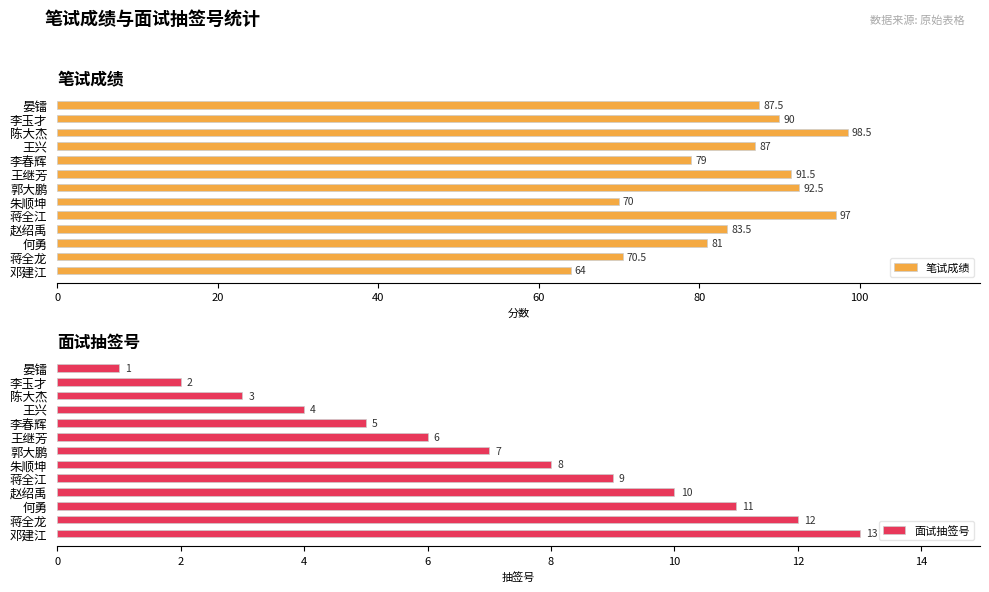

Which category has the highest value in the 笔试成绩 series?

陈大杰